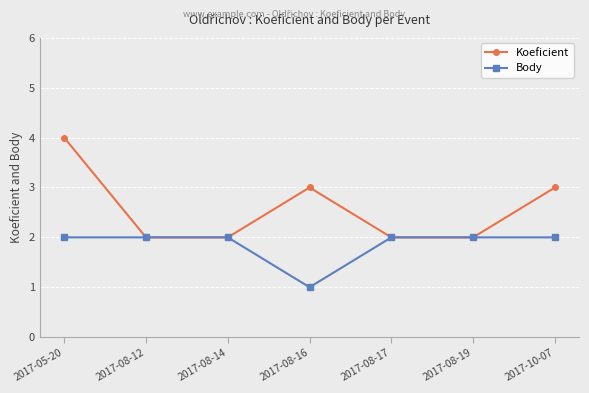

Reading left to right, what are all the values shown in this chart?

Koeficient: 4	2	2	3	2	2	3
Body: 2	2	2	1	2	2	2